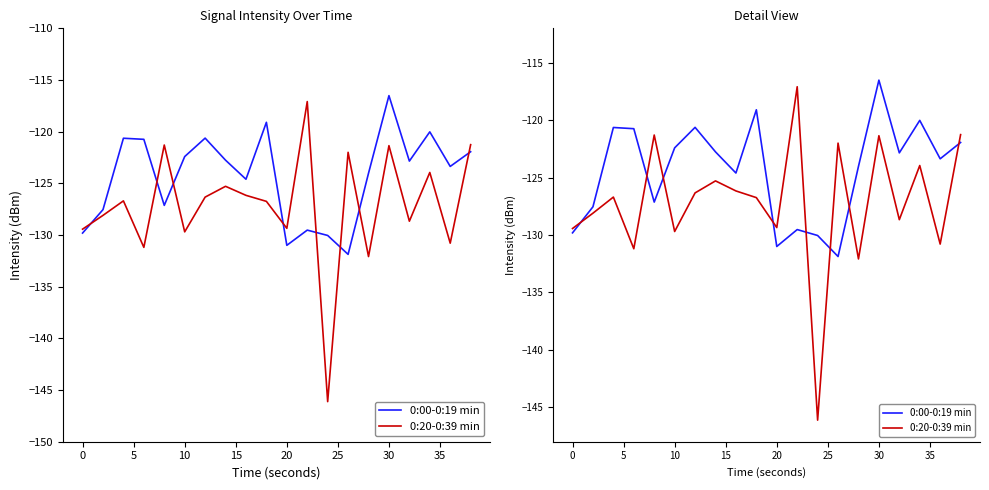

What is the difference between the maximum and minimum values in the 0:00-0:19 min series?

15.4